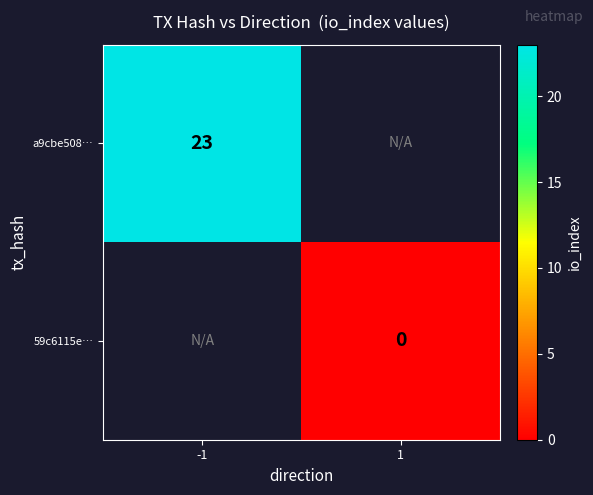

At which category does the chart reach its minimum across all series?

1